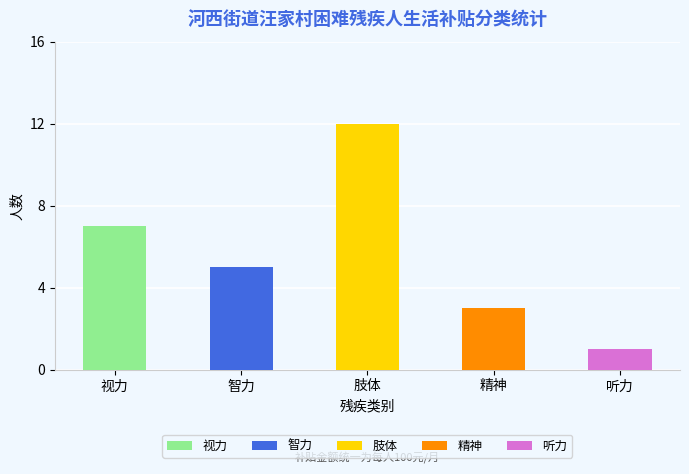

What is the change in value from 肢体 to 听力?

-11